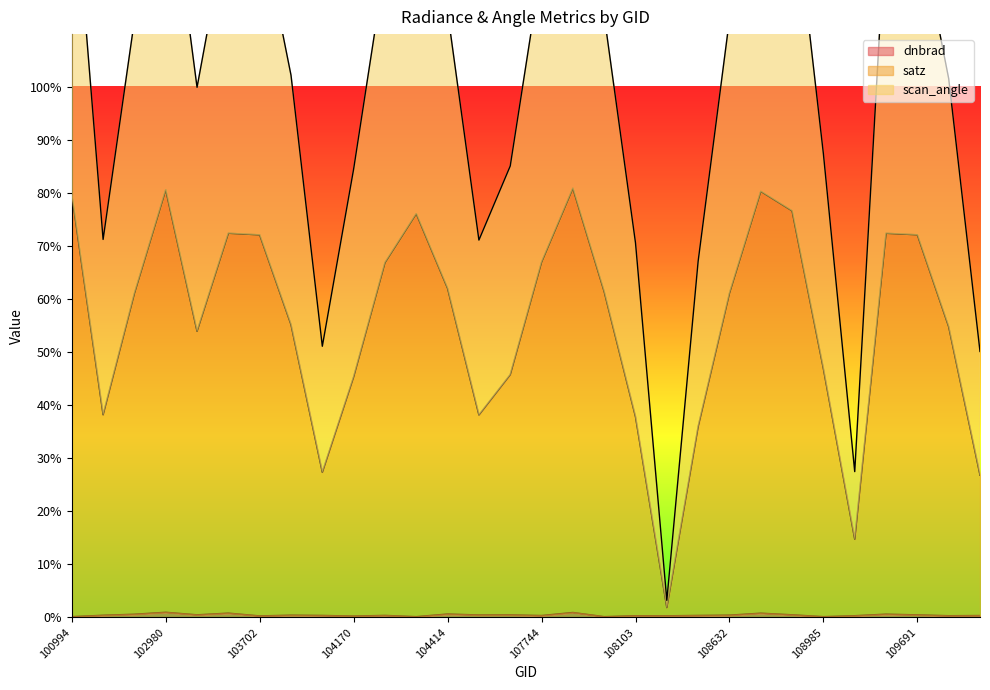

Is the value of satz at 109157 greater than the value of scan_angle at 103694?

No